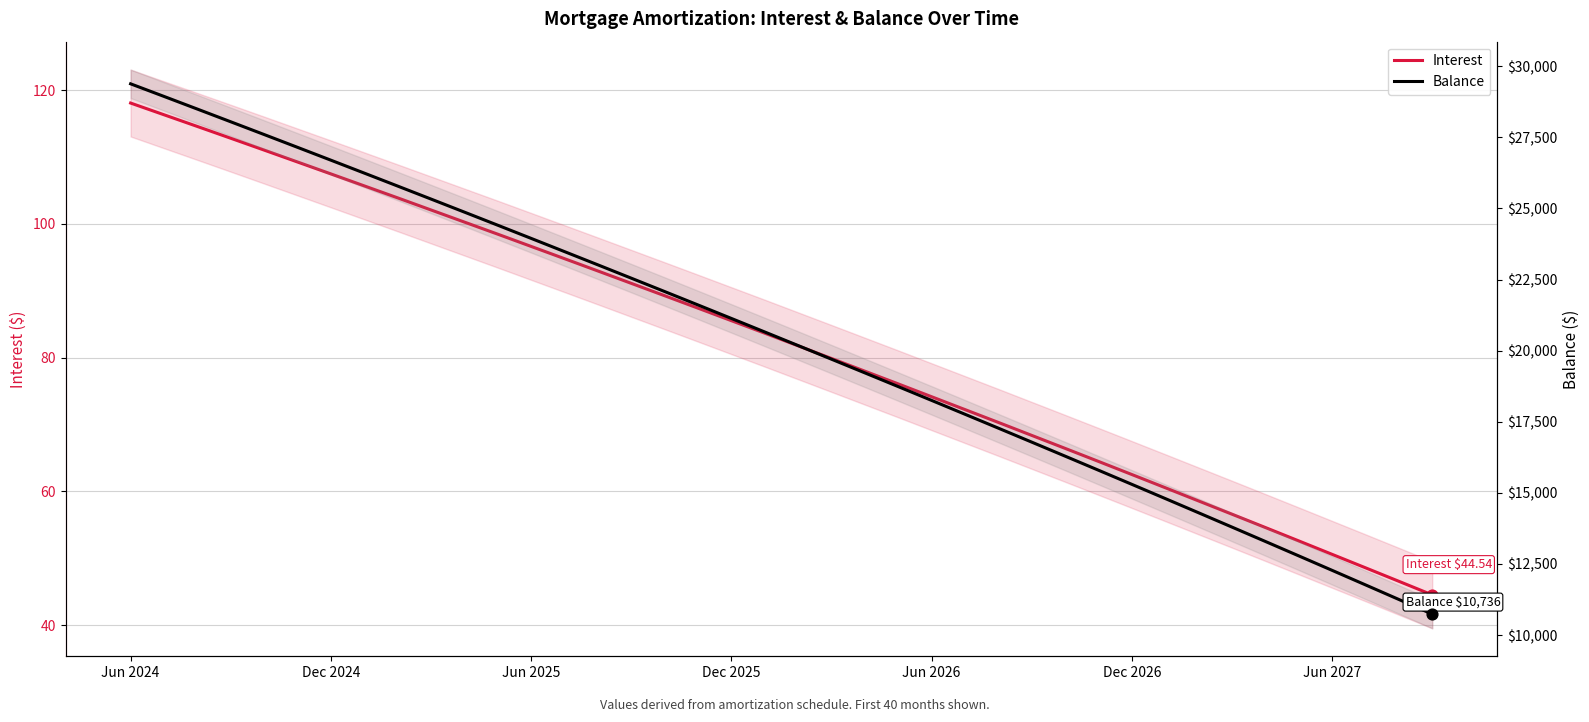

What is the total value across all series at Jun 2024?

29502.1